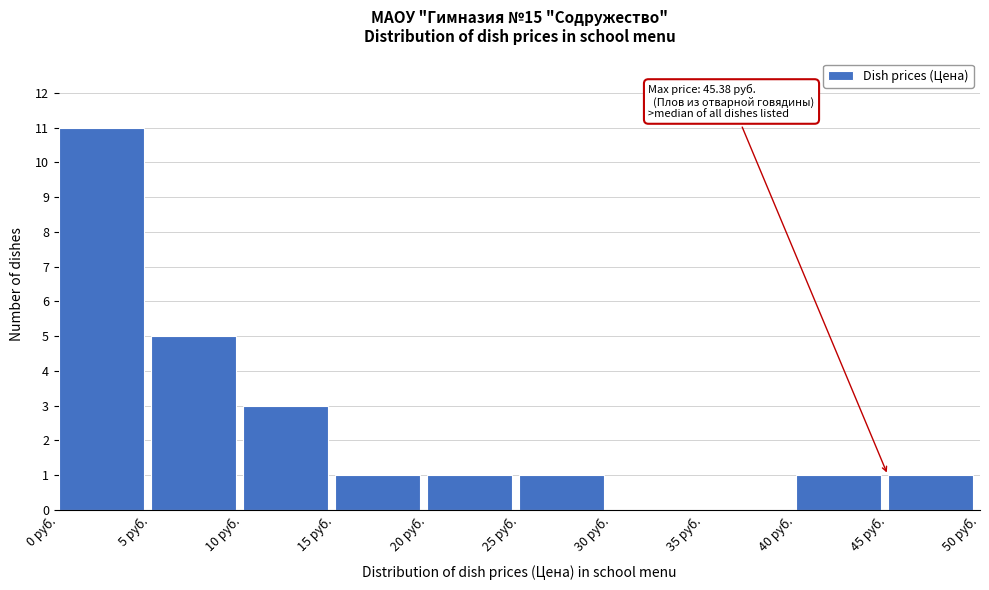

Over which range of the x-axis is the bar tallest?

0 to 5